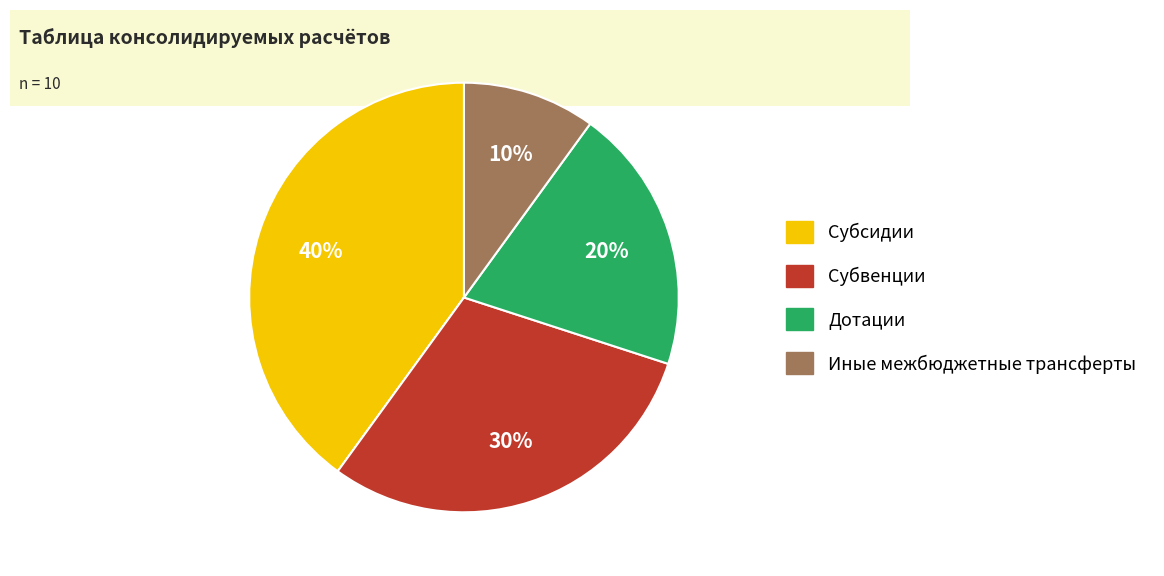

To the nearest percent, what portion does Субвенции represent?

30%